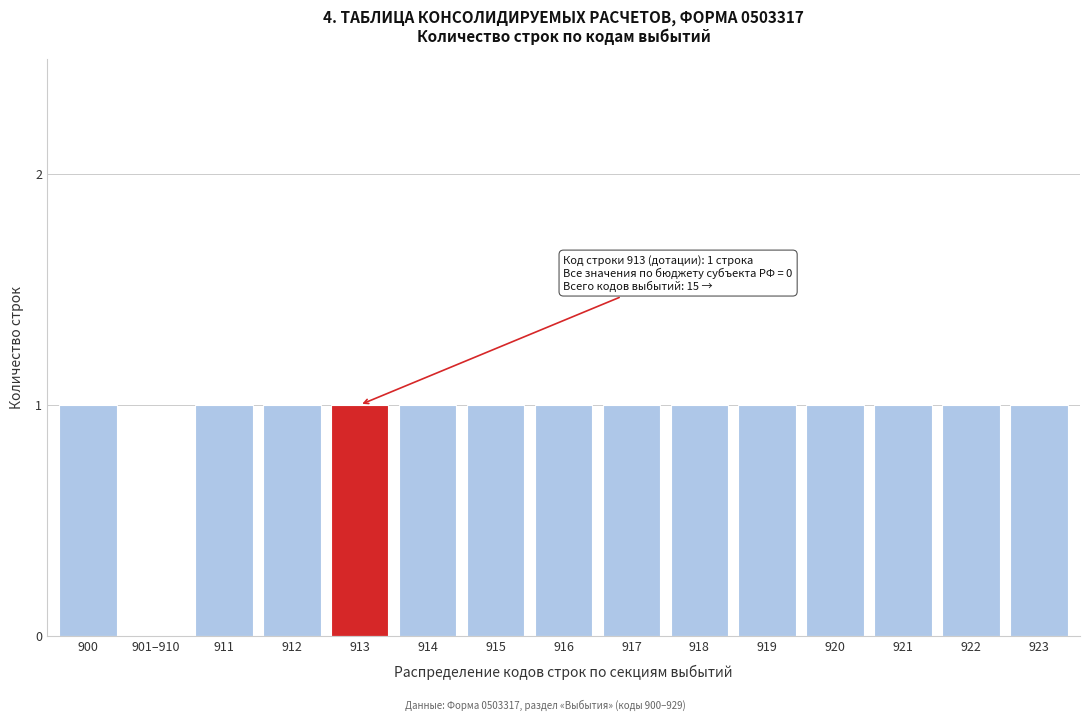

Reading left to right, list all the values displayed in this chart.

900=1	901–910=0	911=1	912=1	913=1	914=1	915=1	916=1	917=1	918=1	919=1	920=1	921=1	922=1	923=1